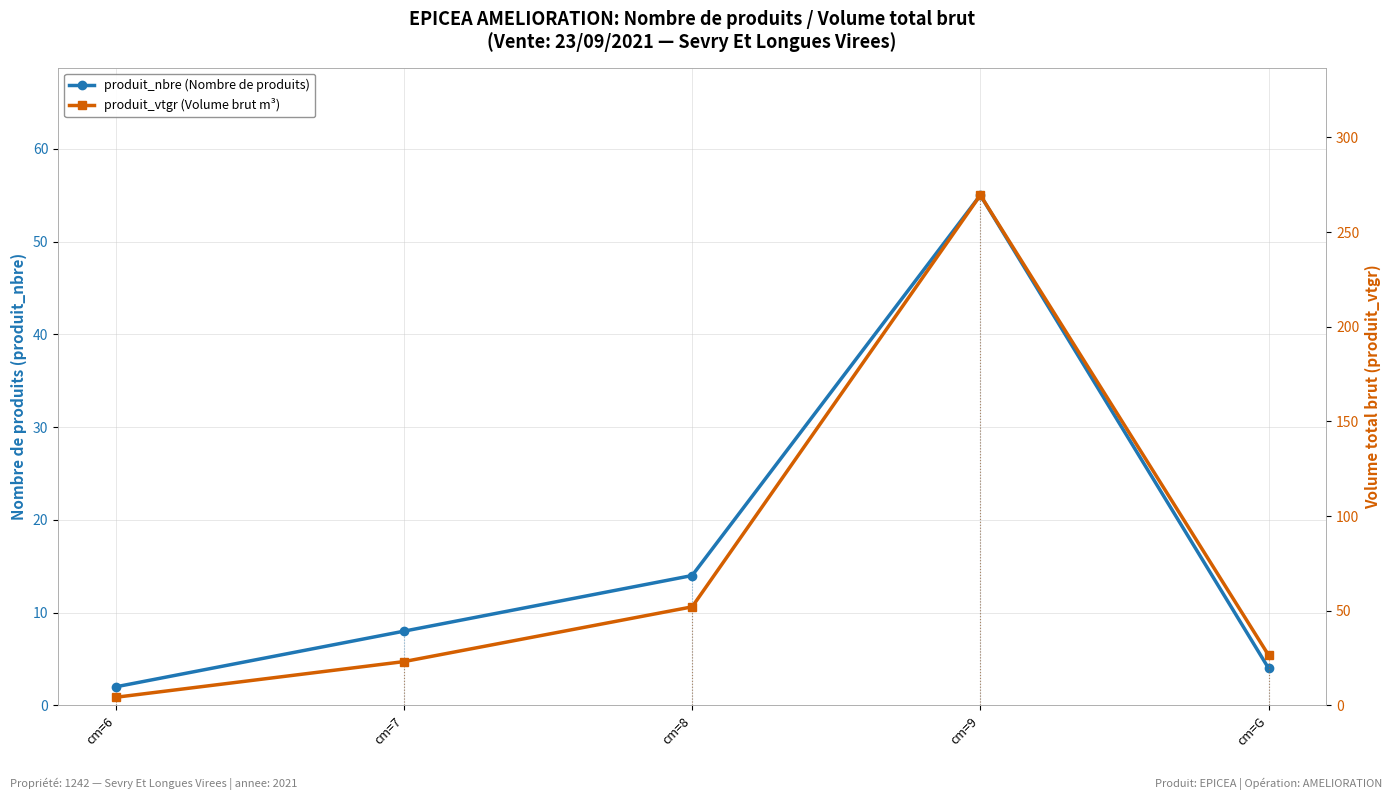

What is the difference between the maximum and minimum values in the produit_nbre series?

53.0